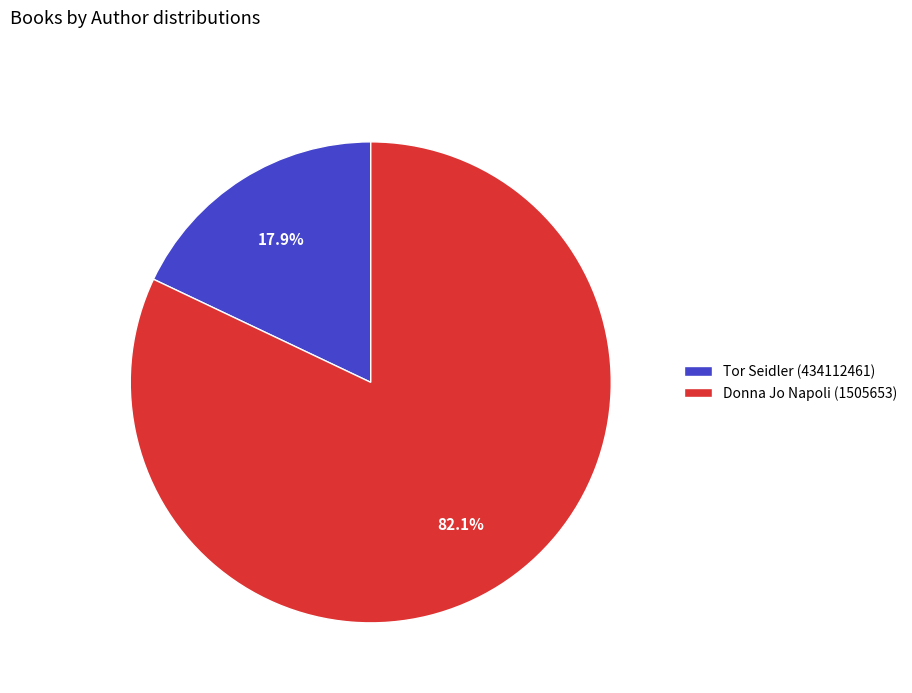

How many slices are in this pie chart?

2